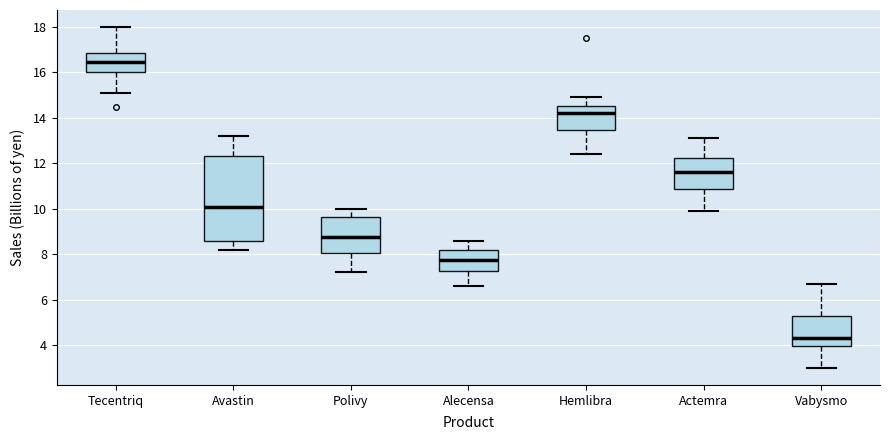

Reading left to right, transcribe this box plot: for each box, give where its median line is, the range the box spans, and where its two whiskers end, as read against the y-axis. The values are not printed on the chart, so give them approximately, as read against the axis.

Tecentriq: median 16.4, box 16.0 to 16.8, whiskers 15.2 to 18.0
Avastin: median 10.2, box 8.6 to 12.4, whiskers 8.2 to 13.2
Polivy: median 8.8, box 8.0 to 9.6, whiskers 7.2 to 10.0
Alecensa: median 7.8, box 7.2 to 8.2, whiskers 6.6 to 8.6
Hemlibra: median 14.2, box 13.4 to 14.6, whiskers 12.4 to 15.0
Actemra: median 11.6, box 10.8 to 12.2, whiskers 10.0 to 13.2
Vabysmo: median 4.4, box 4.0 to 5.4, whiskers 3.0 to 6.8